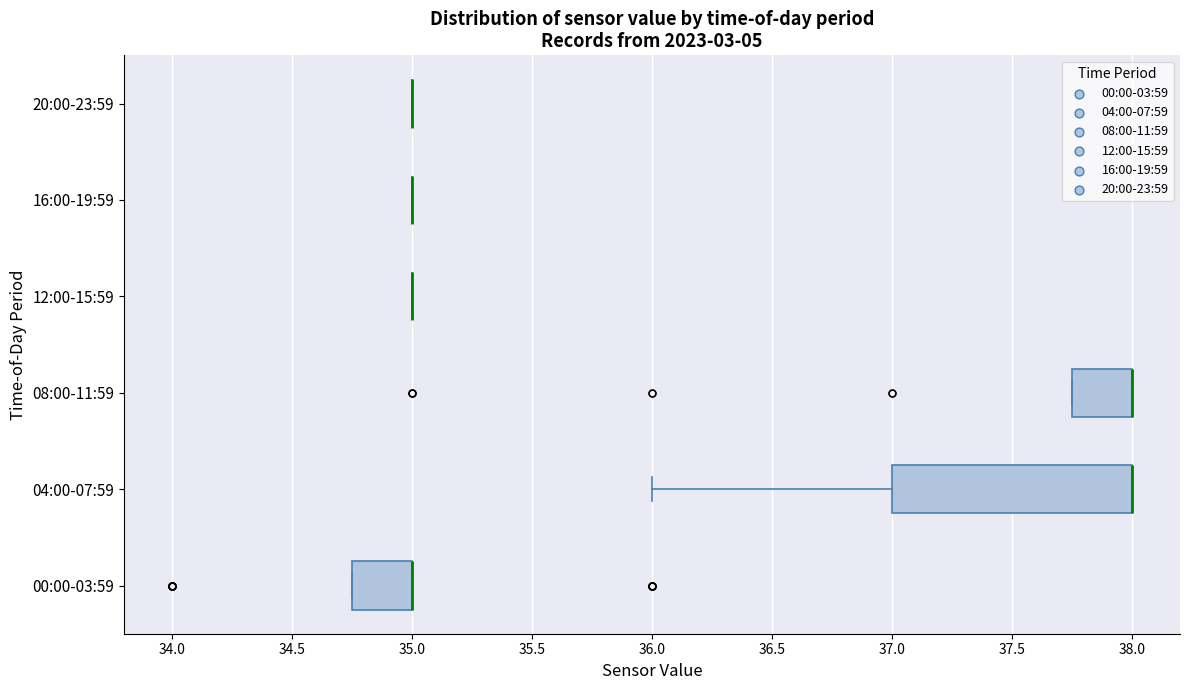

Reading bottom to top, transcribe this box plot: for each box, give where its median line is, the range the box spans, and where its two whiskers end, as read against the x-axis. The values are not printed on the chart, so give them approximately, as read against the axis.

00:00-03:59: median 35.00 (drawn on the box's right edge), box 34.75 to 35.00, whiskers 34.75 to 35.00
04:00-07:59: median 38.00 (drawn on the box's right edge), box 37.00 to 38.00, whiskers 36.00 to 38.00
08:00-11:59: median 38.00 (drawn on the box's right edge), box 37.75 to 38.00, whiskers 37.75 to 38.00
12:00-15:59: box collapsed to a line at 35.00, whiskers 35.00 to 35.00
16:00-19:59: box collapsed to a line at 35.00, whiskers 35.00 to 35.00
20:00-23:59: box collapsed to a line at 35.00, whiskers 35.00 to 35.00